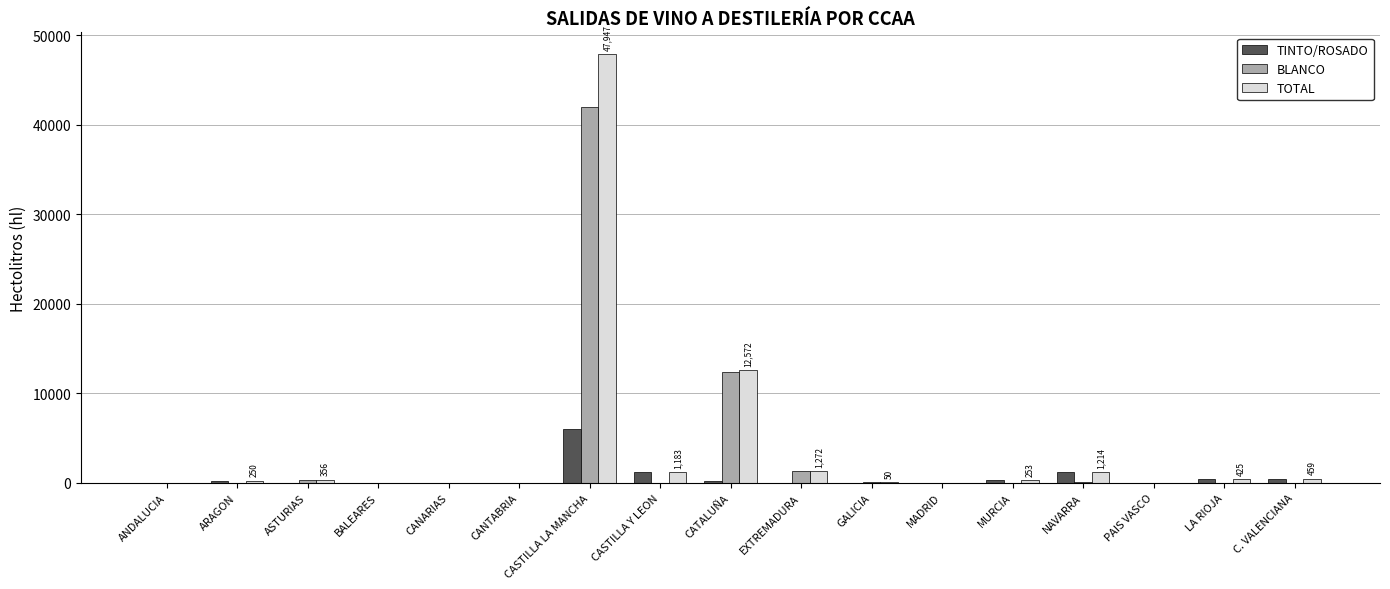

How many groups of bars are there?

17